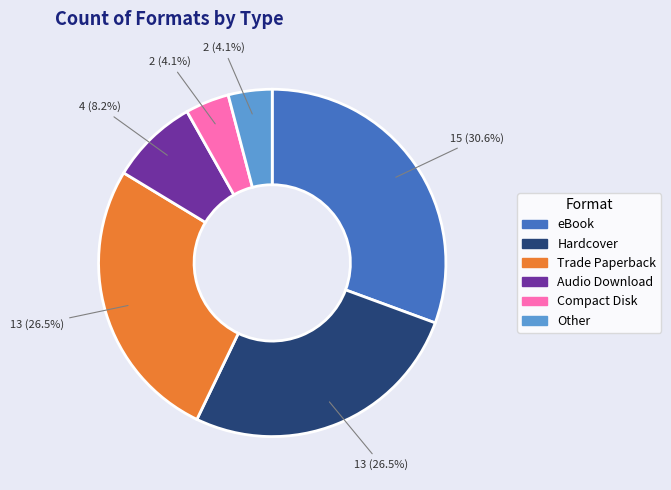

Approximately how many times larger is the value at Trade Paperback compared to Other?

6.5